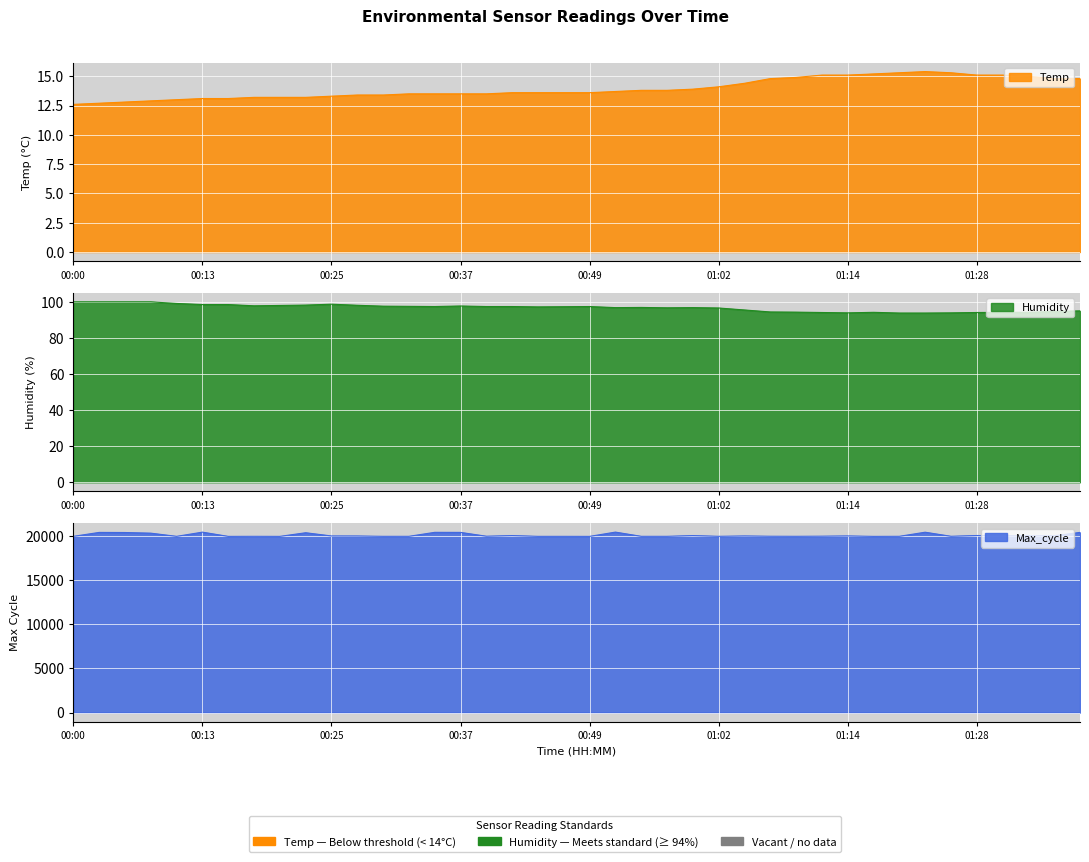

What is the greatest value displayed?

20392.0